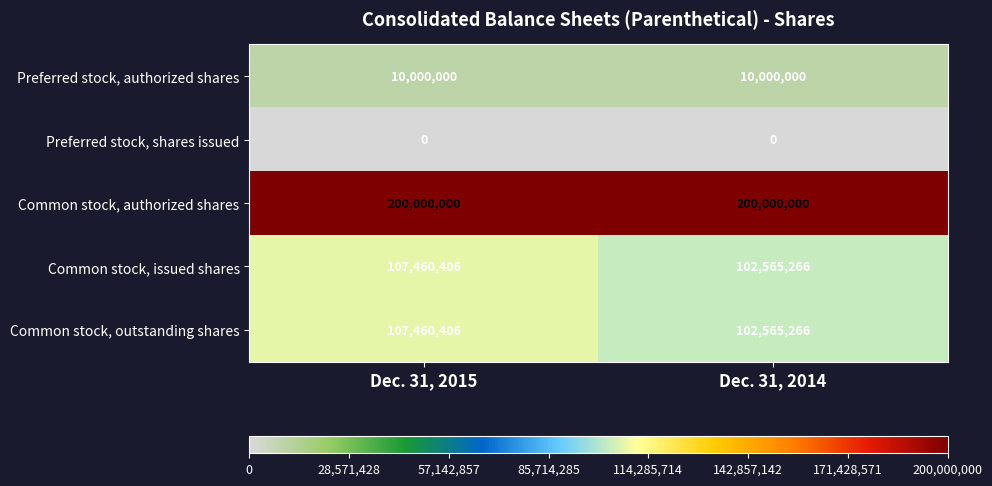

What is the spread (max minus min) of values at Dec. 31, 2015?

200000000